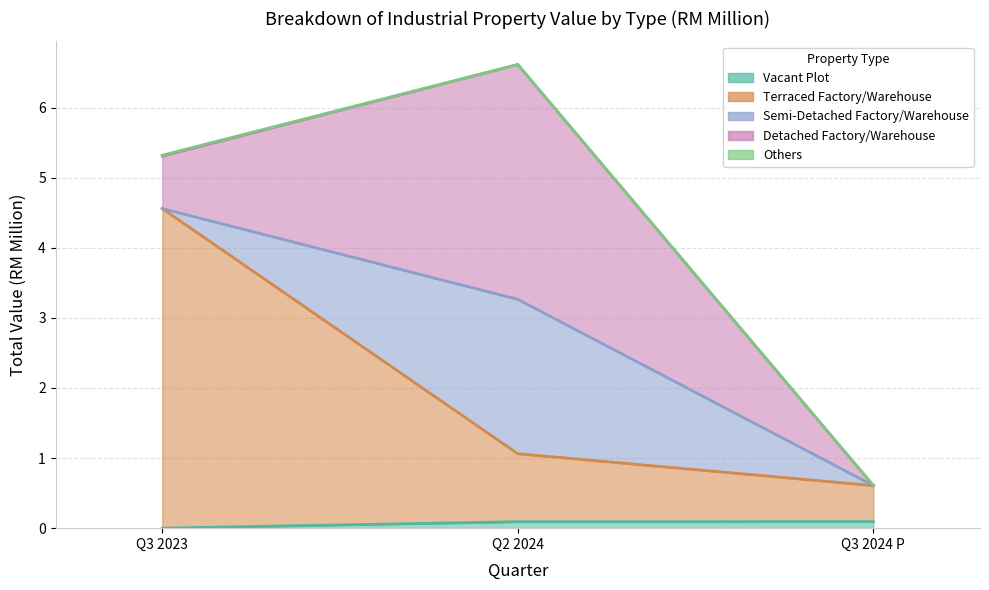

Which series has the widest spread of values?

Terraced Factory/Warehouse